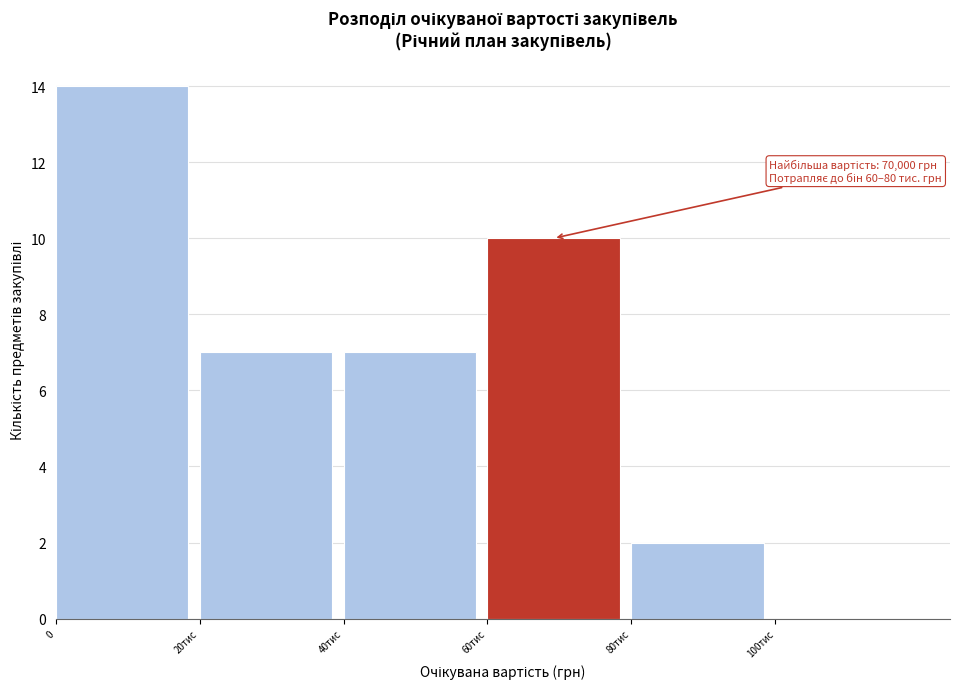

Reading left to right, list all the values displayed in this chart.

0=14	20тис=7	40тис=7	60тис=10	80тис=2	100тис=0